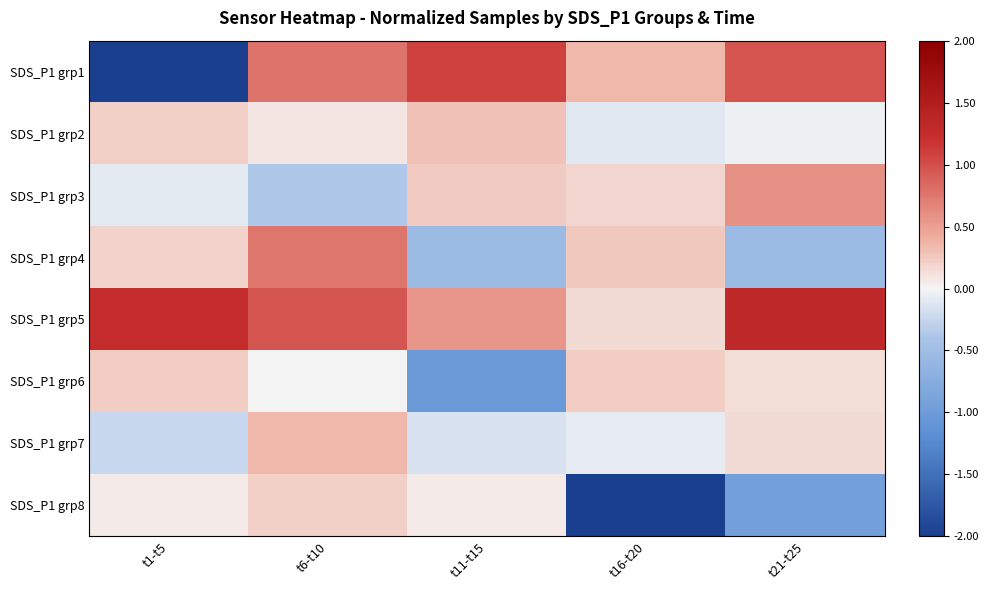

The SDS_P1 grp8 series shows 0.1 at t1-t5. True or false?

True